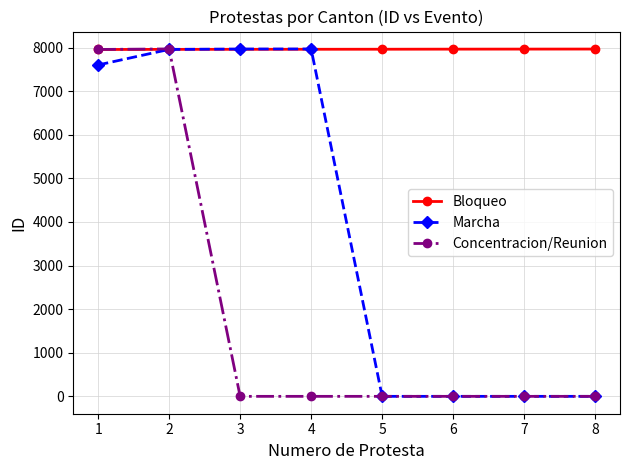

Which series changed the most between 2 and 7?

Concentracion/Reunion